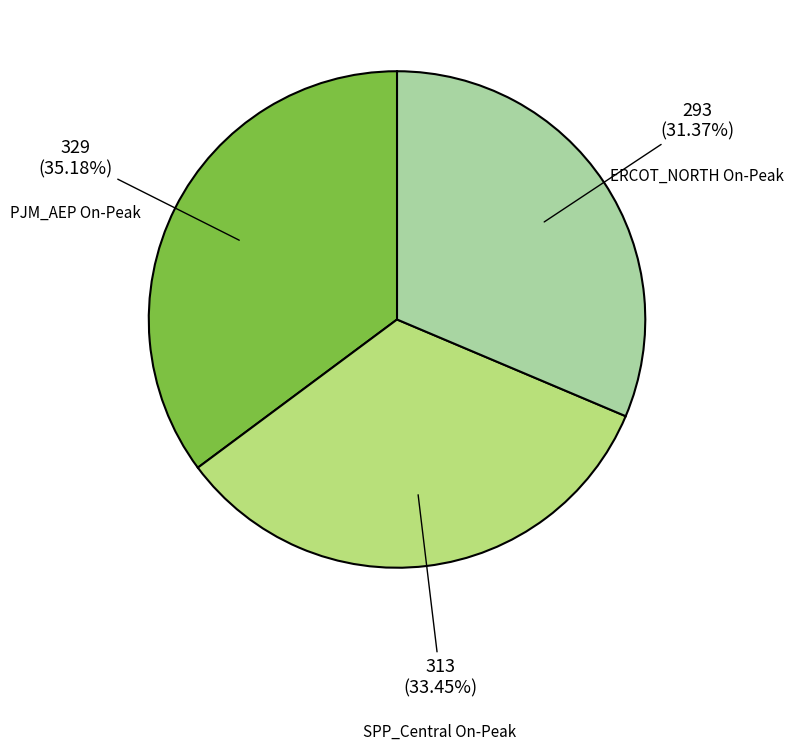

To the nearest percent, what is the average slice percentage?

33%